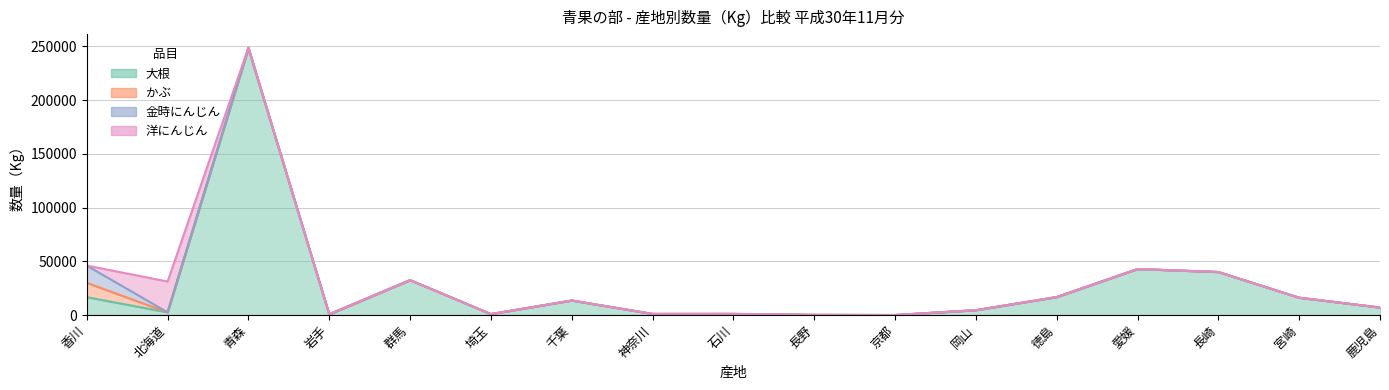

The value of かぶ at 香川 is 22297. True or false?

False